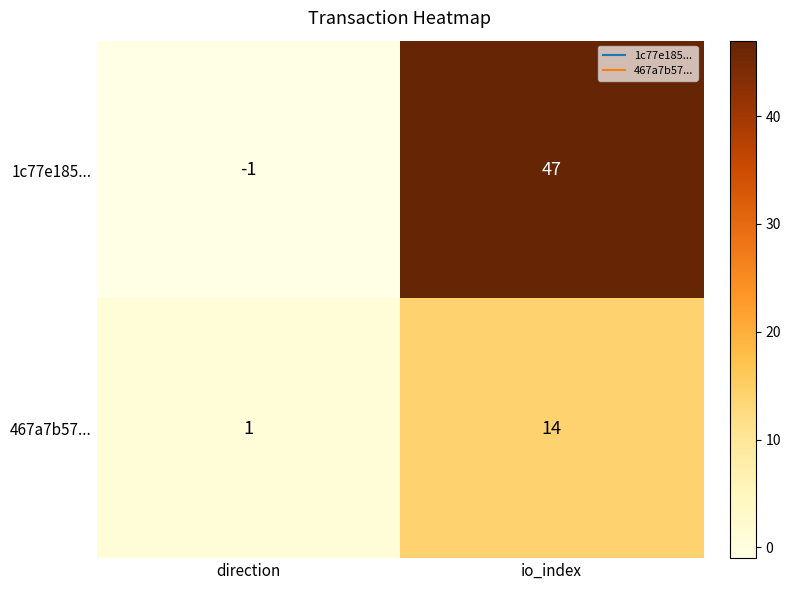

True or false: 1c77e185... has a value of 47 at io_index.

True